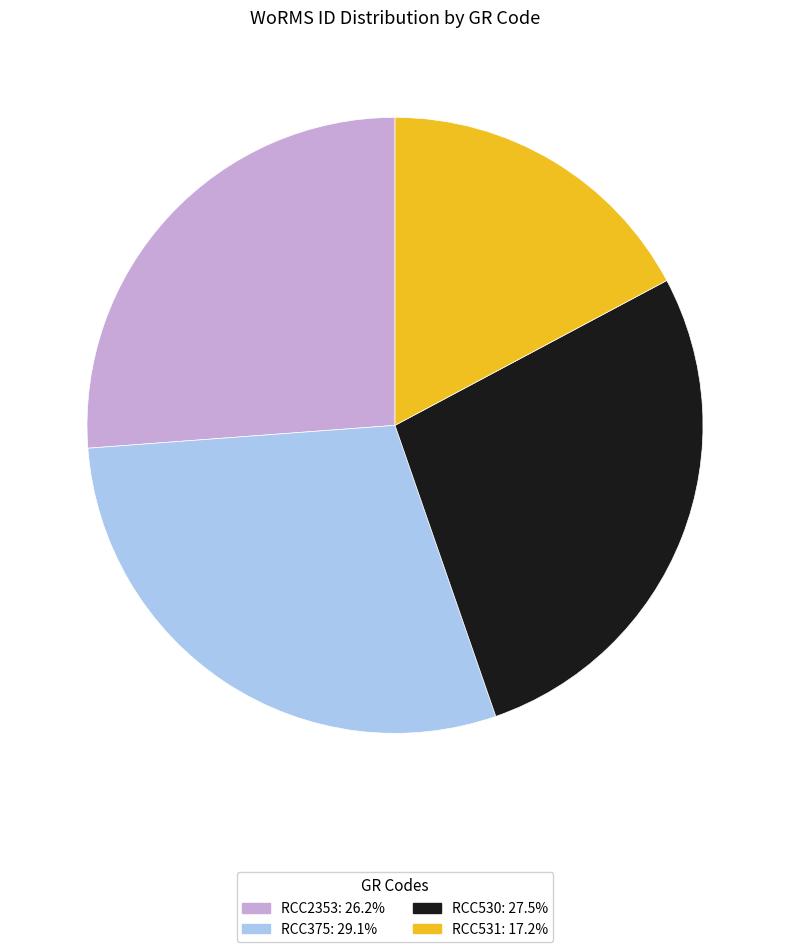

Does RCC531 account for over 50% of the chart?

No